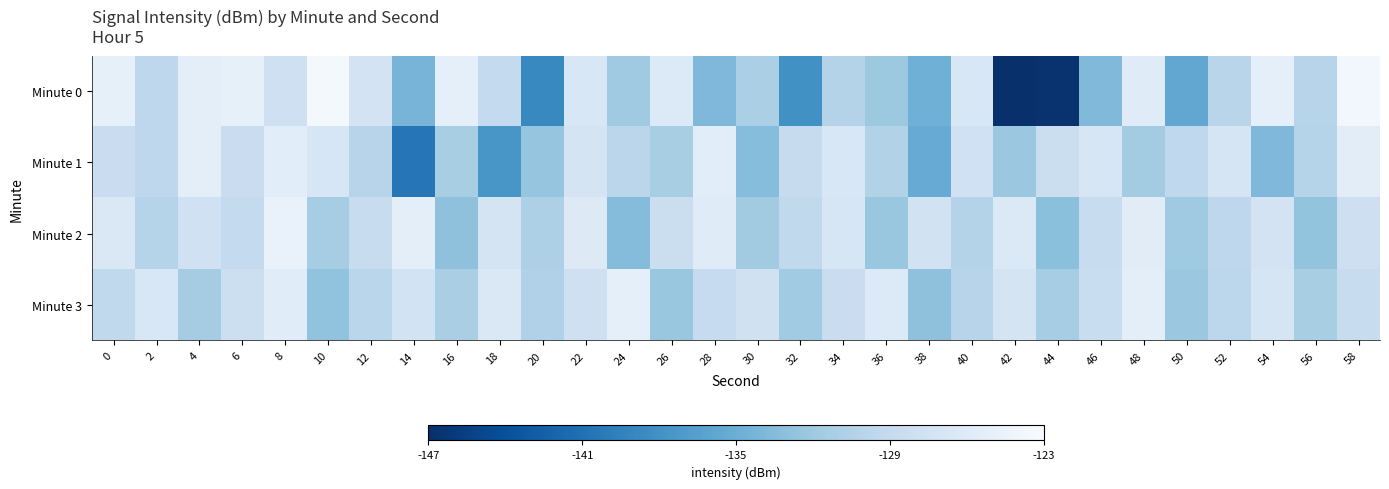

What is the minimum value shown in the chart?

-147.0